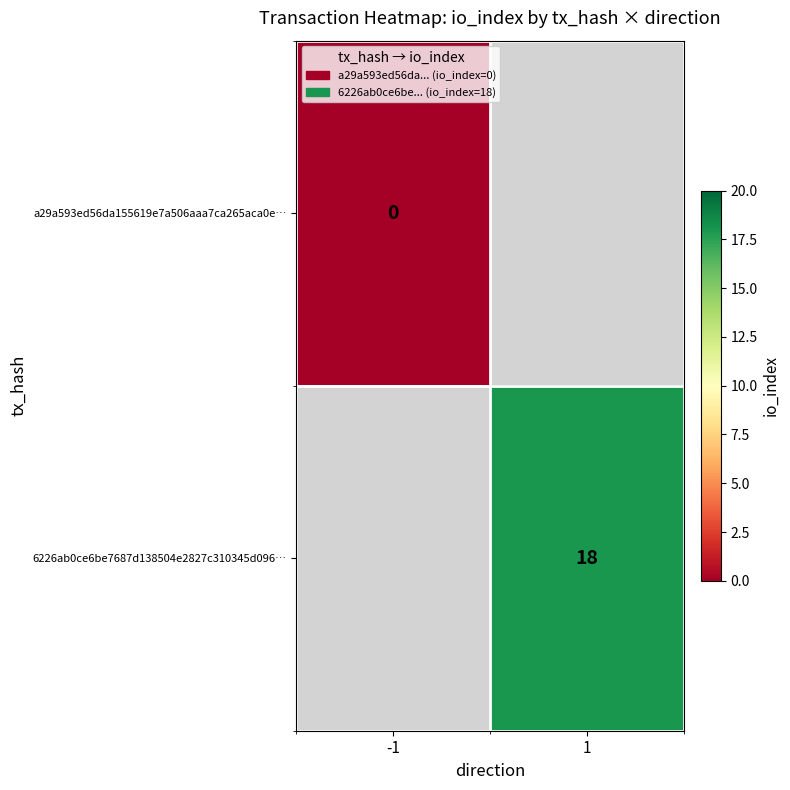

How many categories are shown in the chart?

2